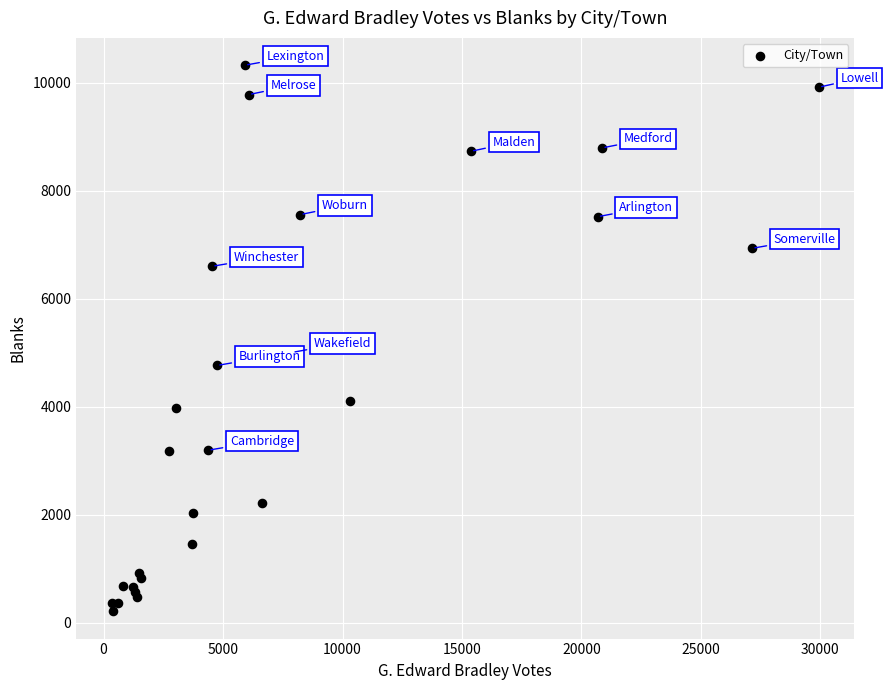

What Y value in the scatter plot is closest to 5268?

5007